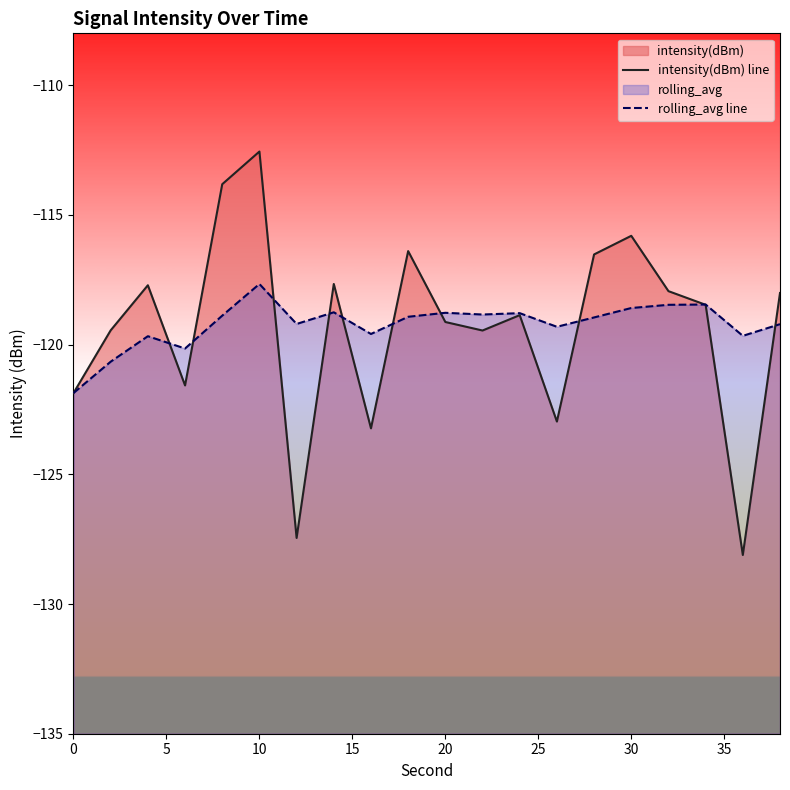

What is the total value across all series at 0?

-243.7